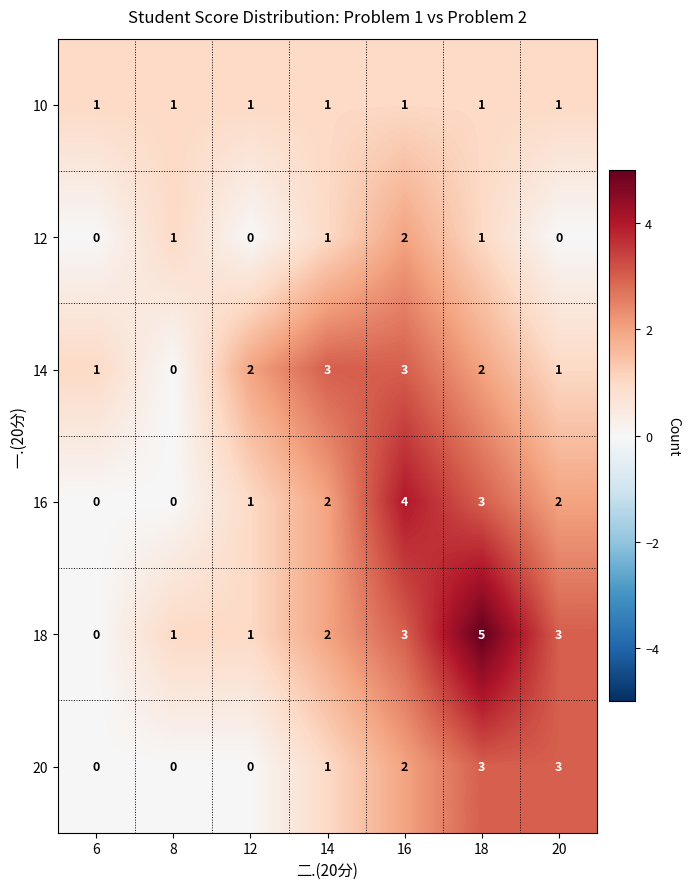

Which series has the widest spread of values?

18